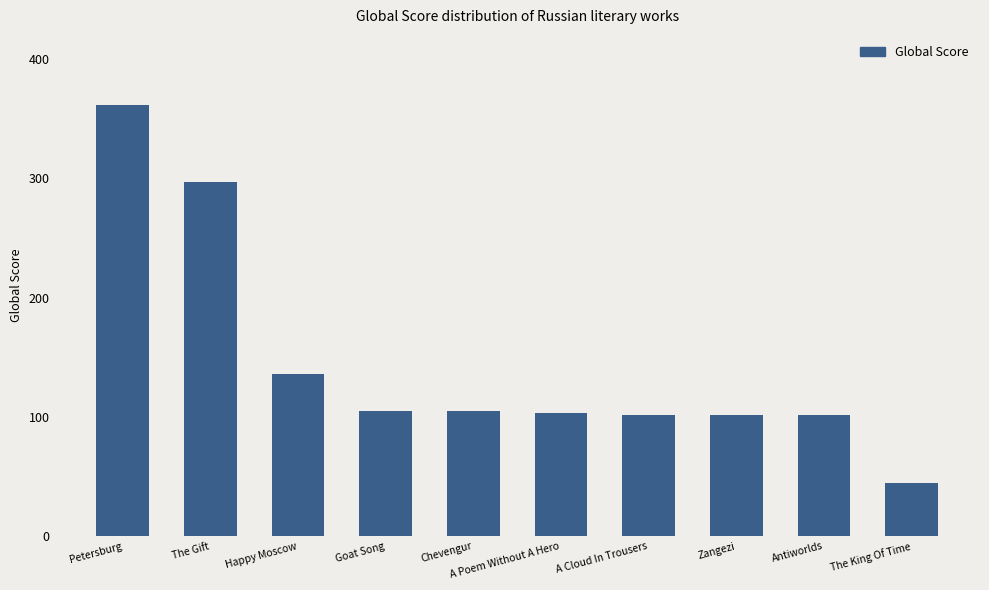

What is the label of the 4th bar from the left?

Goat Song